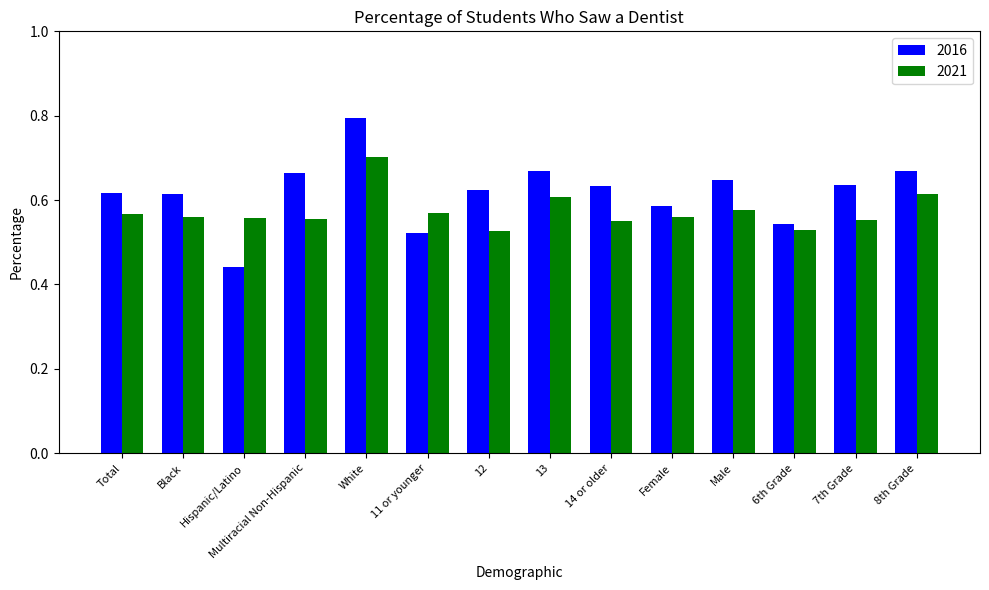

The 2021 series shows 0.6 at Male. True or false?

True